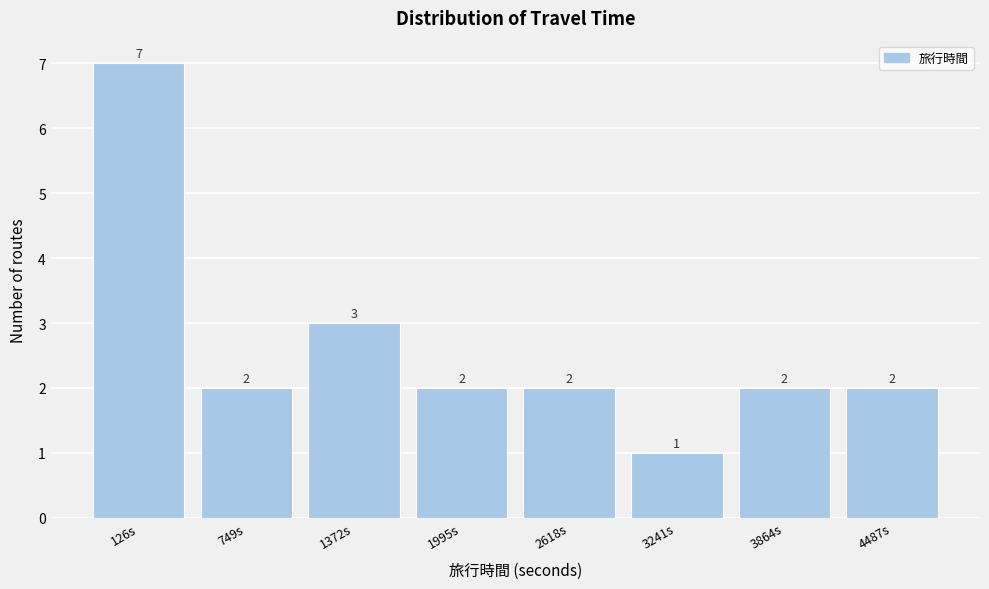

Reading left to right, what are all the values shown in this chart?

7	2	3	2	2	1	2	2